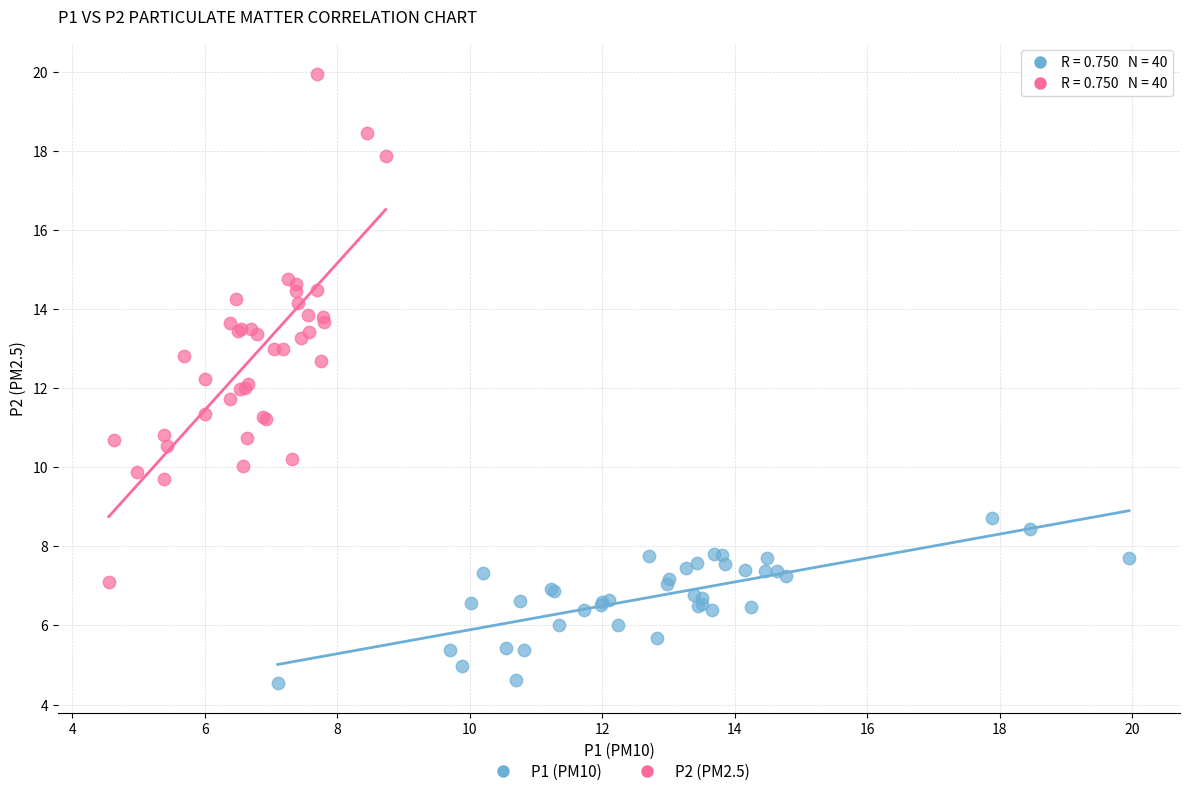

Which series reaches the maximum Y coordinate?

P2 (PM2.5)